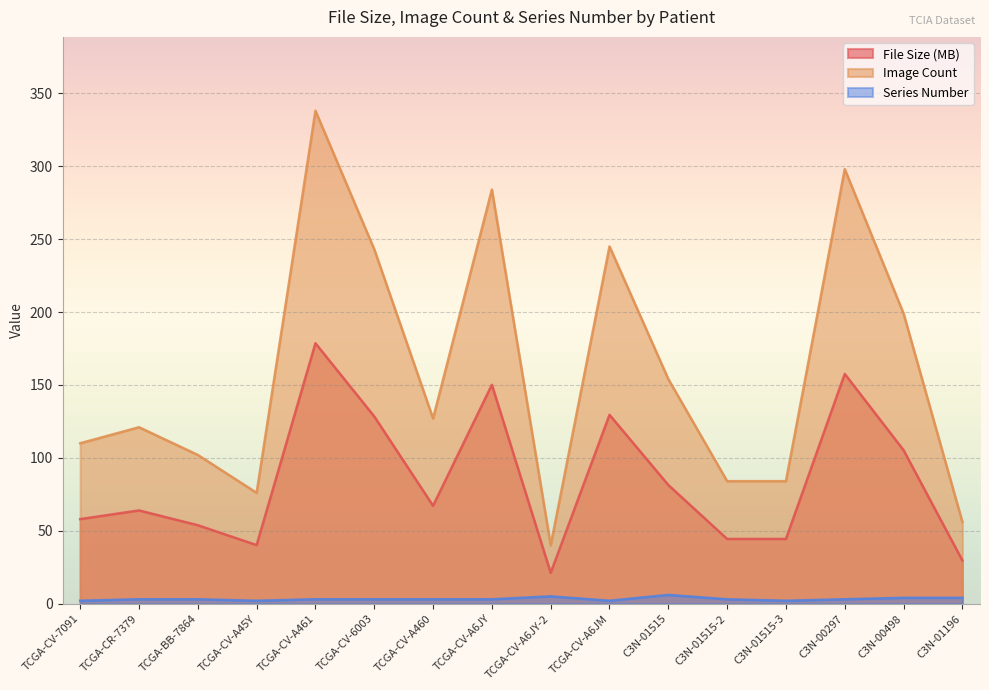

True or false: Series Number has a value of 0.8 at TCGA-CV-A45Y.

False